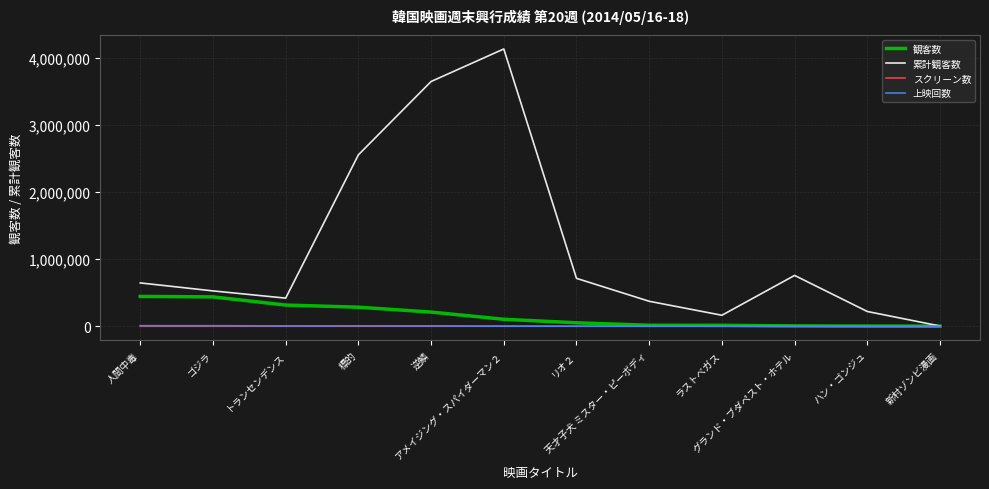

Where does the スクリーン数 series first go above 331?

人間中毒